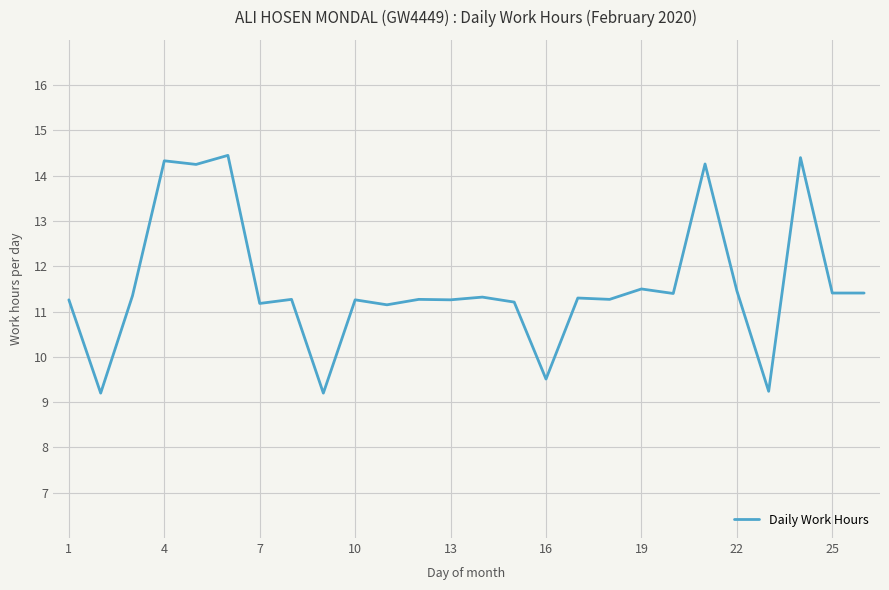

What is the smallest value displayed?

9.2